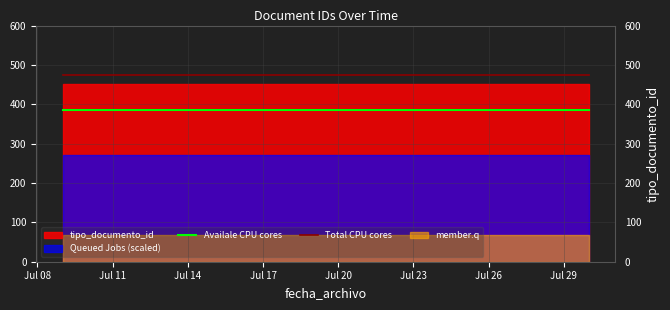

True or false: Availale CPU cores and Total CPU cores intersect in this chart.

False